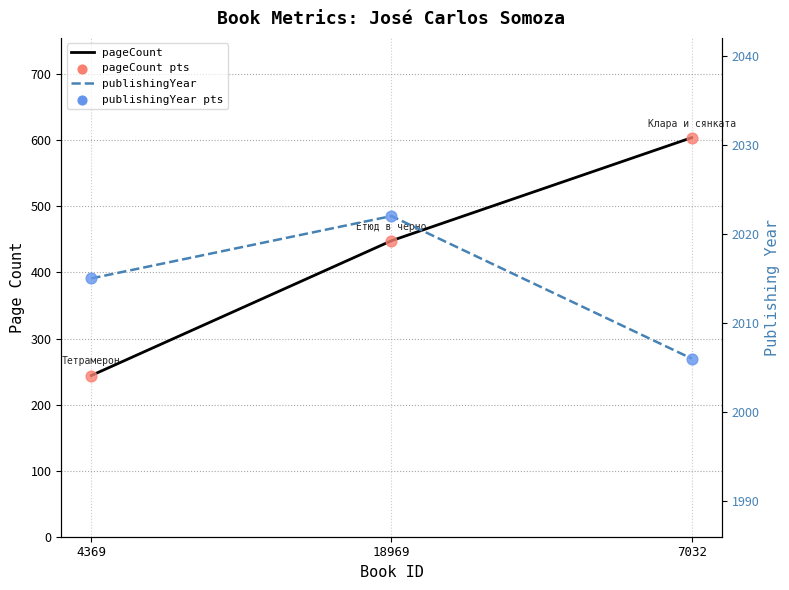

At how many categories does at least one series exceed 1039?

3